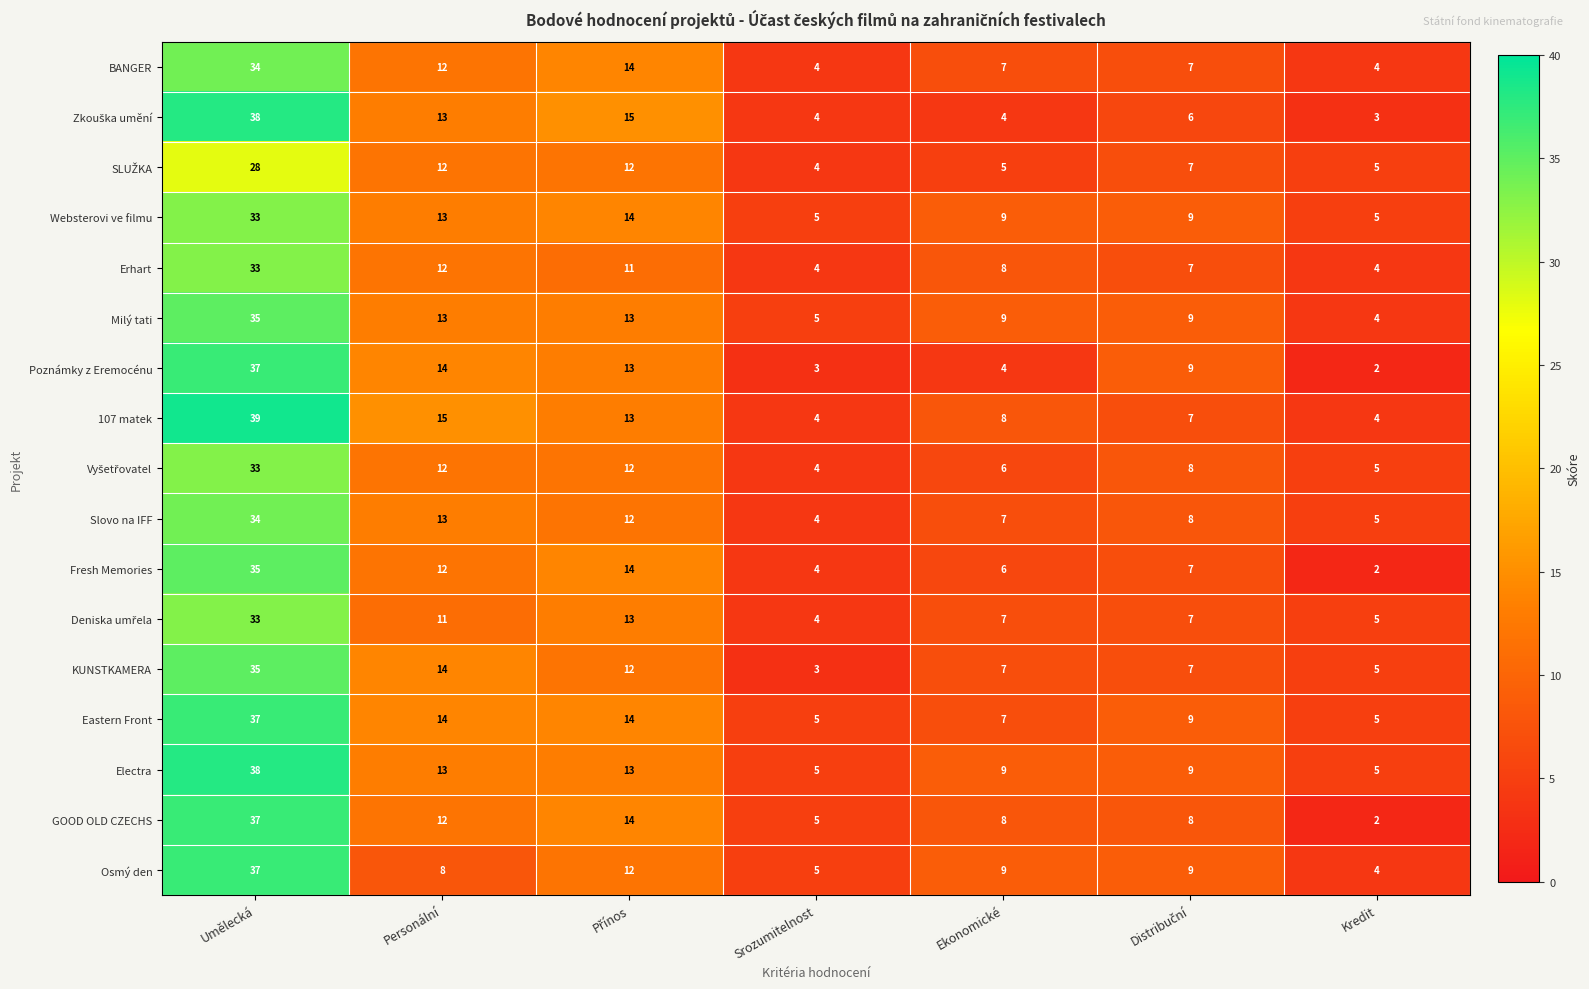

The value of Poznámky z Eremocénu at Umělecká is 37. True or false?

True